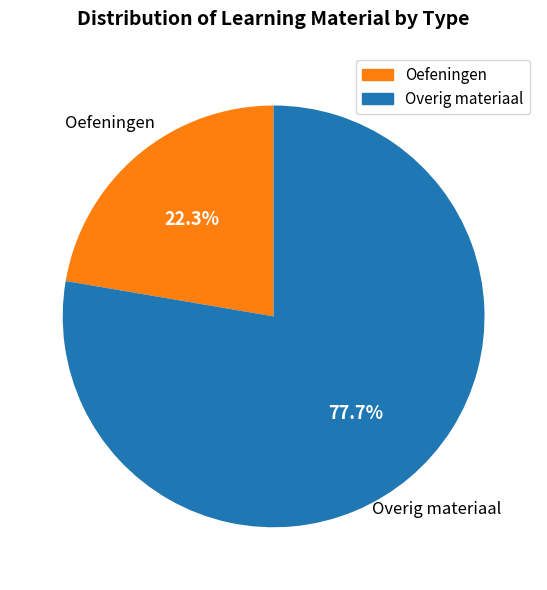

Is there any slice that represents more than half of the pie?

Yes